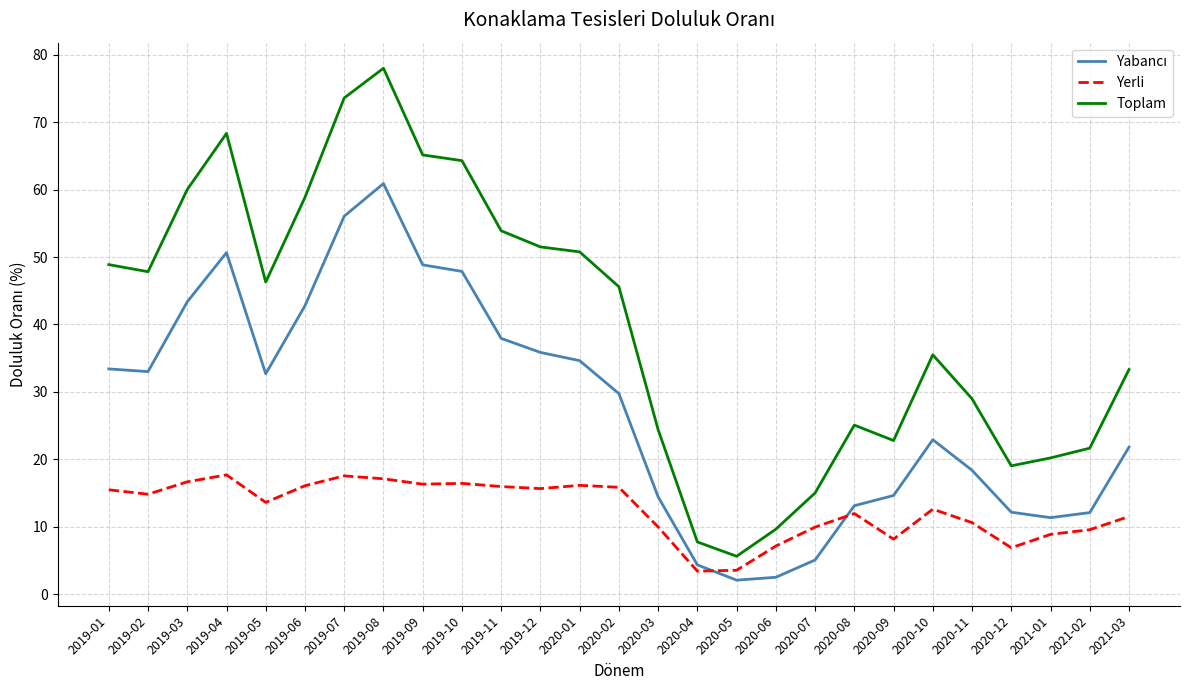

What position from the left is 2019-03?

3